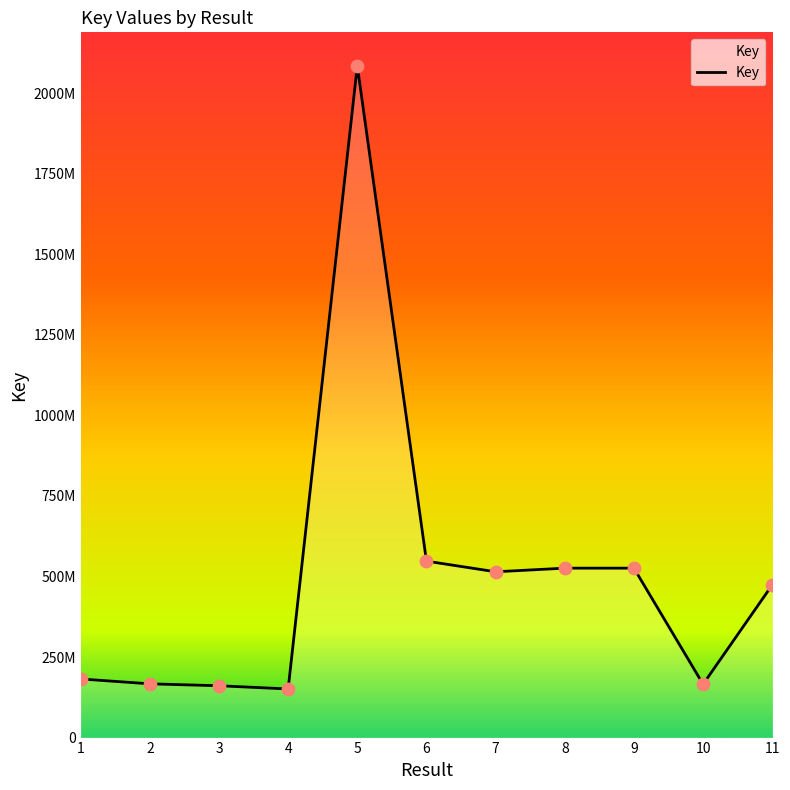

What is the change in value from 10 to 11?

+308332987